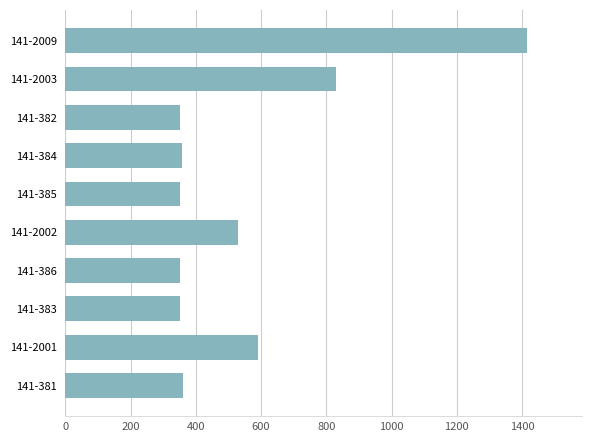

At which label is the value closest to 883?

141-2003